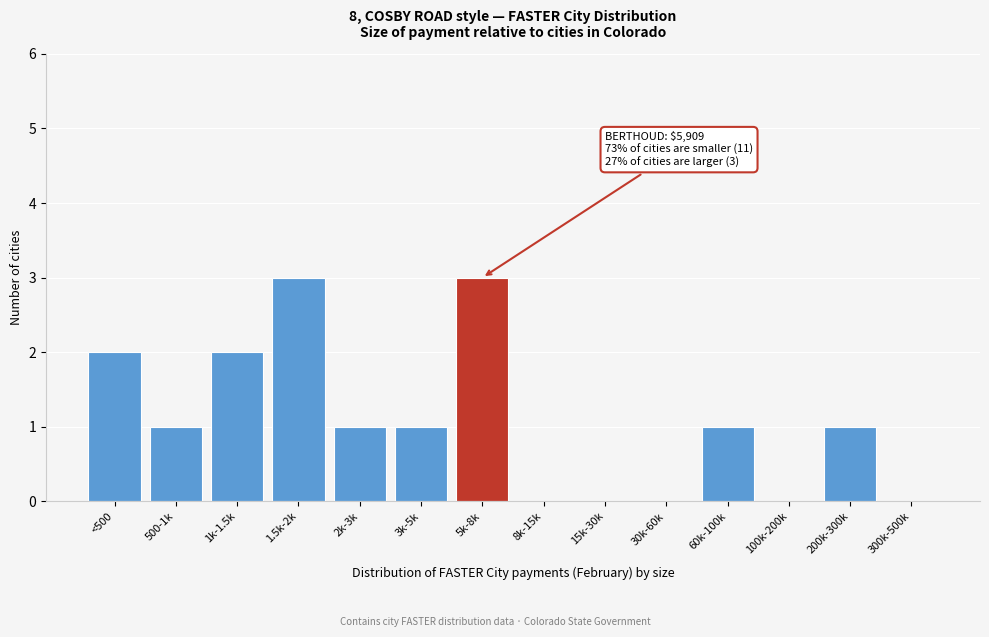

Reading left to right, extract all data points from this chart.

<500=2	500-1k=1	1k-1.5k=2	1.5k-2k=3	2k-3k=1	3k-5k=1	5k-8k=3	8k-15k=0	15k-30k=0	30k-60k=0	60k-100k=1	100k-200k=0	200k-300k=1	300k-500k=0